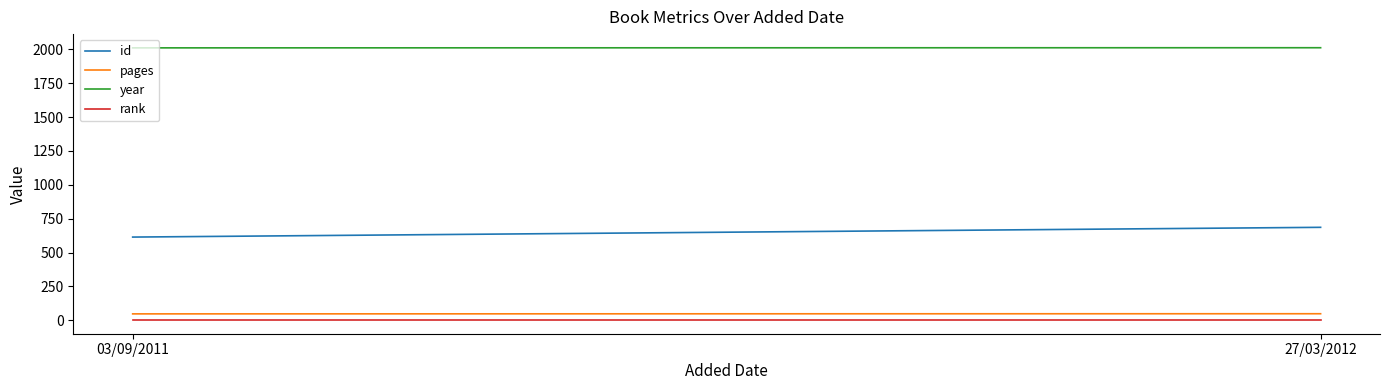

At which label does year reach its minimum?

03/09/2011